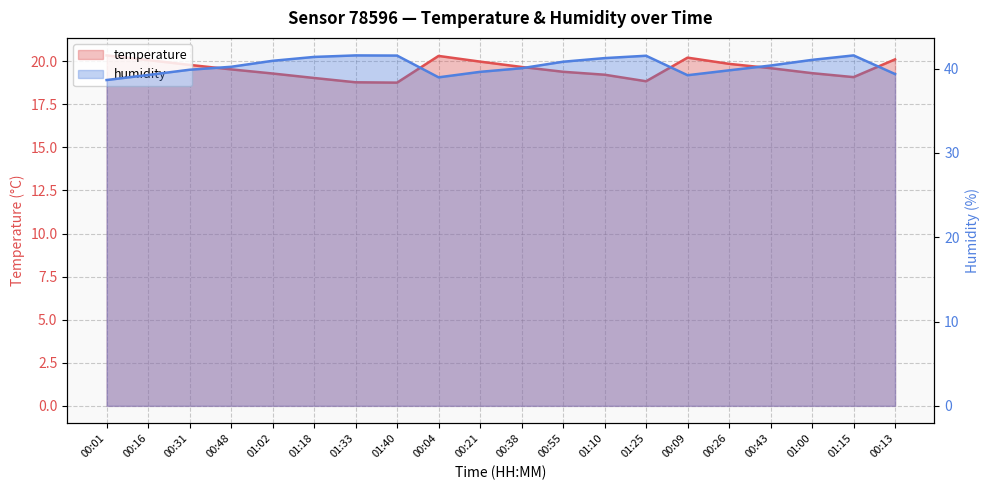

Reading left to right, transcribe all the data shown in this chart.

temperature: 00:01=20.3	00:16=20.1	00:31=19.8	00:48=19.5	01:02=19.3	01:18=19.0	01:33=18.8	01:40=18.8	00:04=20.3	00:21=20.0	00:38=19.7	00:55=19.4	01:10=19.2	01:25=18.8	00:09=20.2	00:26=19.9	00:43=19.6	01:00=19.3	01:15=19.1	00:13=20.1
humidity: 00:01=38.6	00:16=39.2	00:31=39.9	00:48=40.2	01:02=40.9	01:18=41.4	01:33=41.6	01:40=41.5	00:04=39.0	00:21=39.6	00:38=40.0	00:55=40.8	01:10=41.2	01:25=41.5	00:09=39.2	00:26=39.8	00:43=40.4	01:00=41.0	01:15=41.6	00:13=39.4